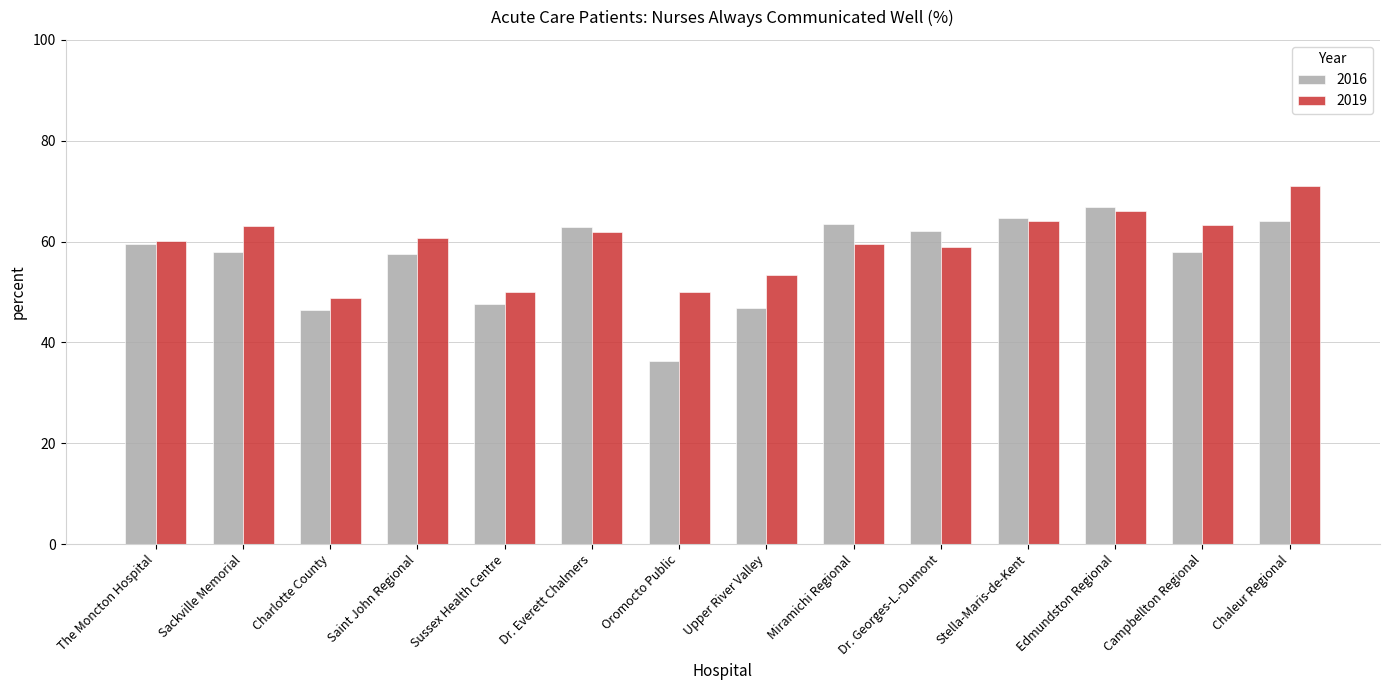

At Sackville Memorial, list the series in order from smallest to largest.

2016, 2019